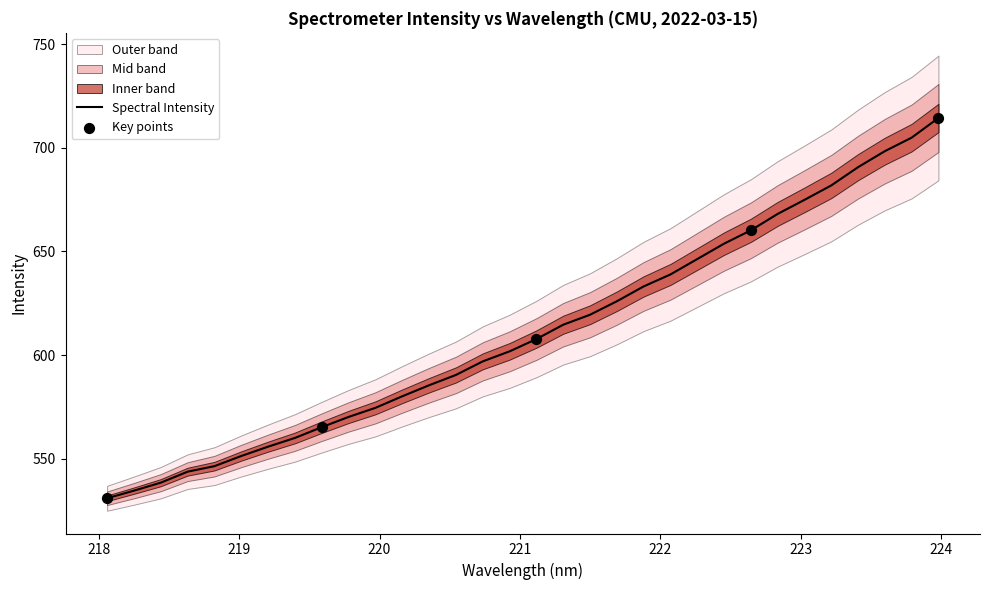

Approximately how many times larger is the value at 220.3533 compared to 223.9802?

0.8